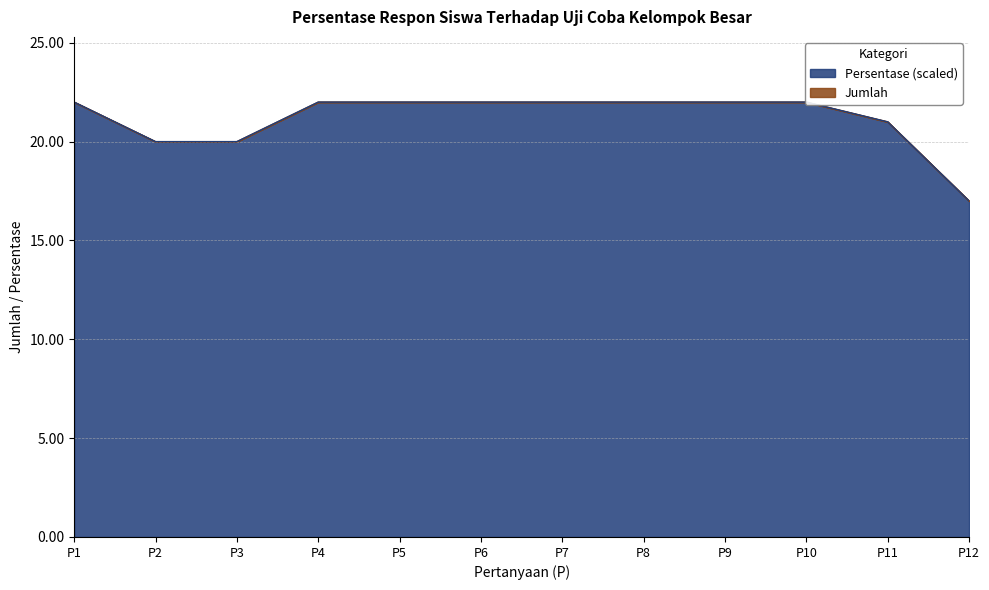

True or false: Jumlah and Persentase intersect in this chart.

False